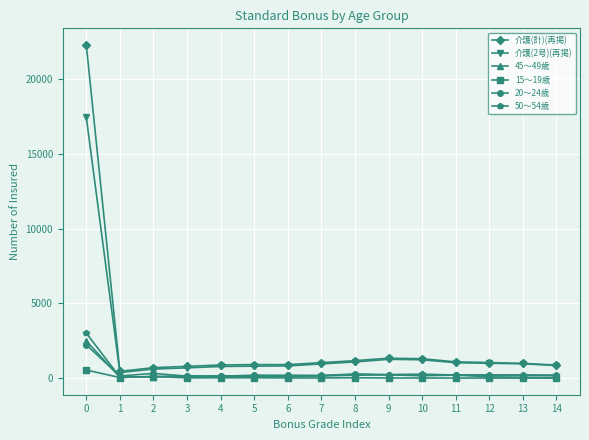

True or false: 介護(計)(再掲) has more than 1 interior local peaks.

True